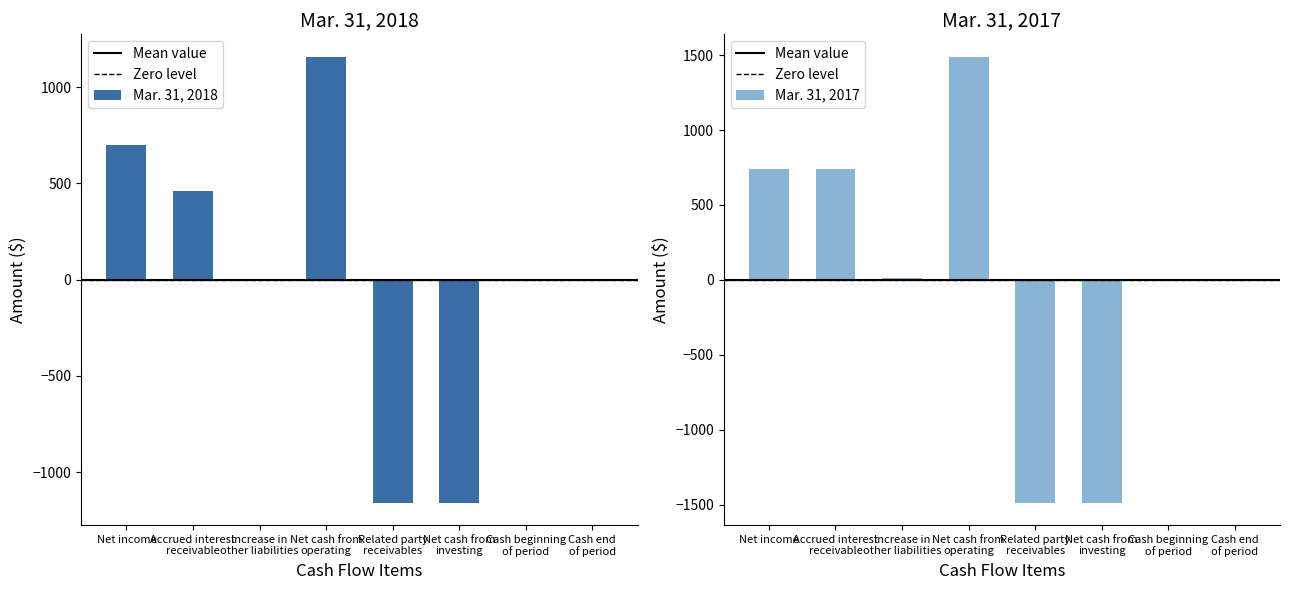

How many values in the Mar. 31, 2017 series exceed 10?

3